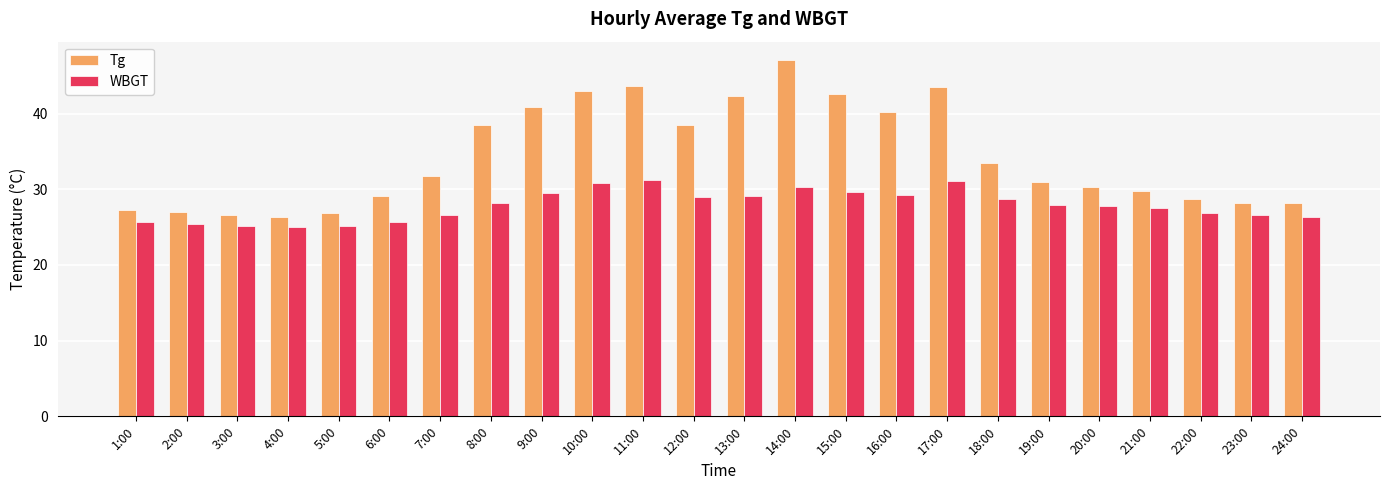

Rank the series at 21:00 from highest to lowest value.

Tg, WBGT